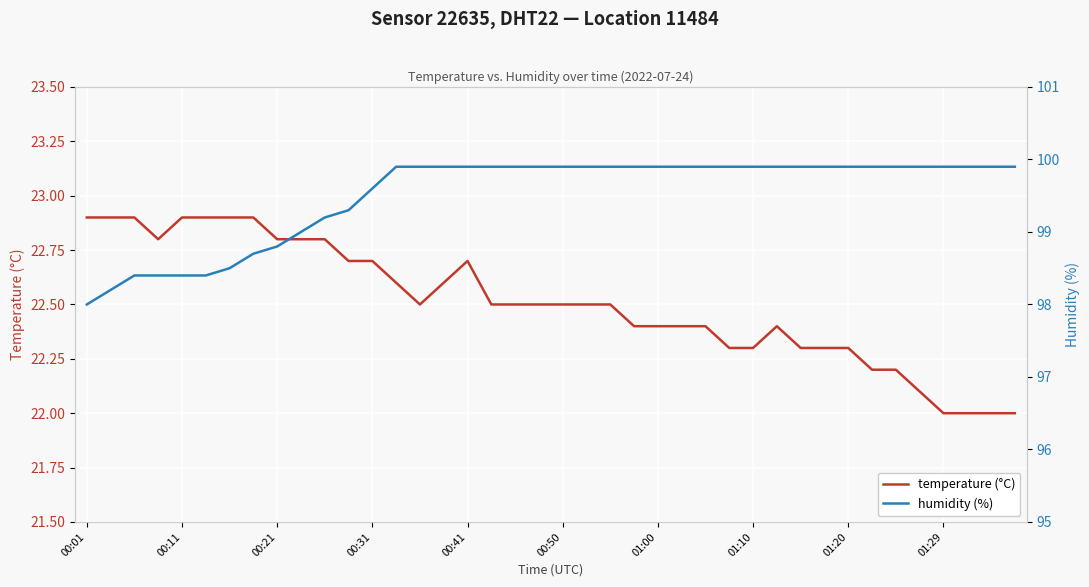

The temperature (°C) series shows 22.3 at 31. True or false?

True